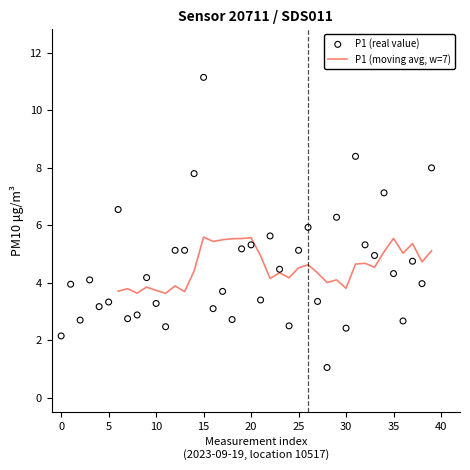

What is the maximum value for P1 (moving avg, w=7)?

5.6